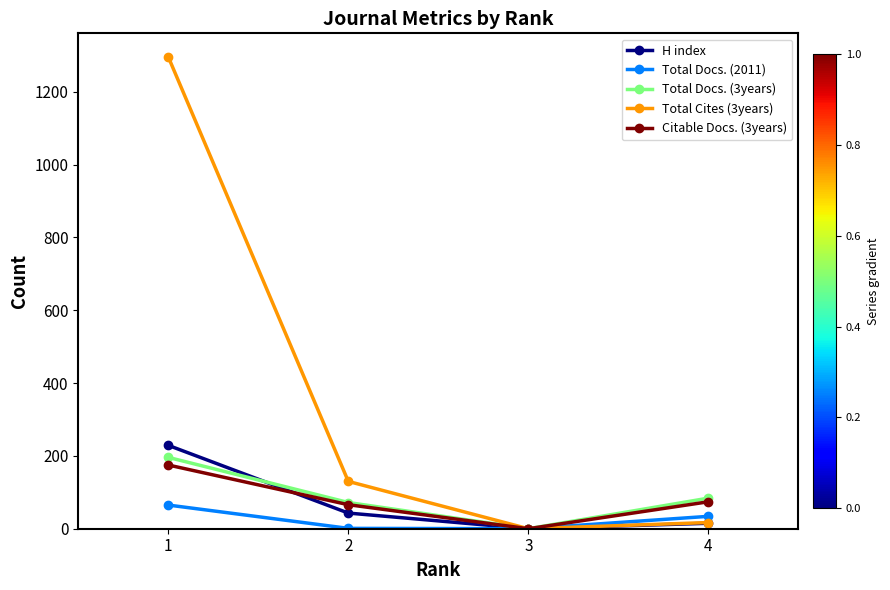

True or false: Total Cites (3years) has a value of 435 at 1.

False